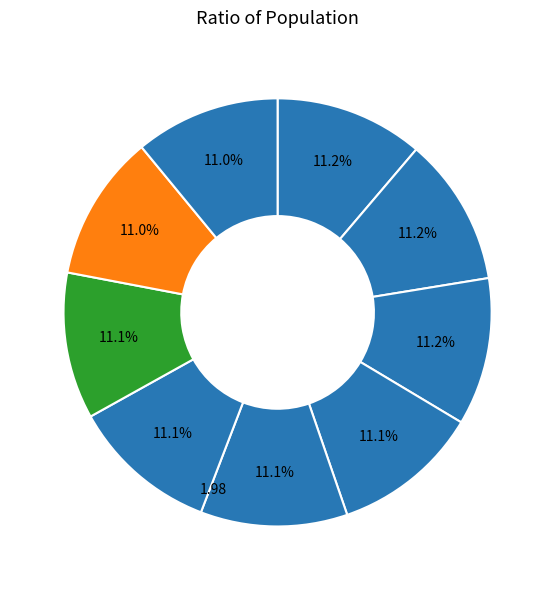

How many segments does this pie chart have?

9